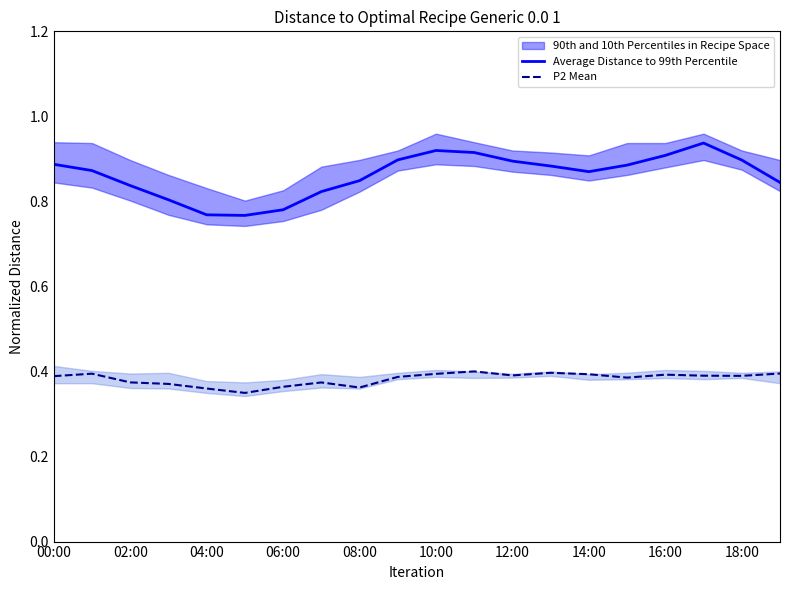

The P2 Mean series shows 0.4 at 12:00. True or false?

True